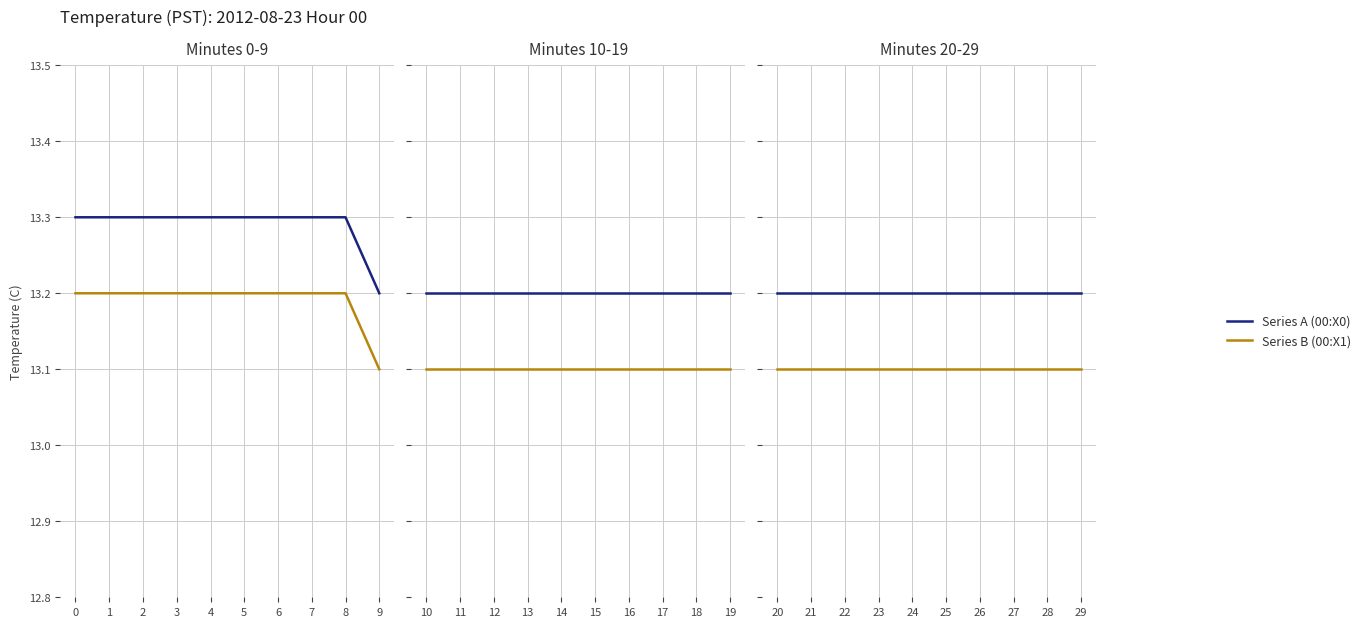

What is the difference between the highest and lowest values at 27?

0.1